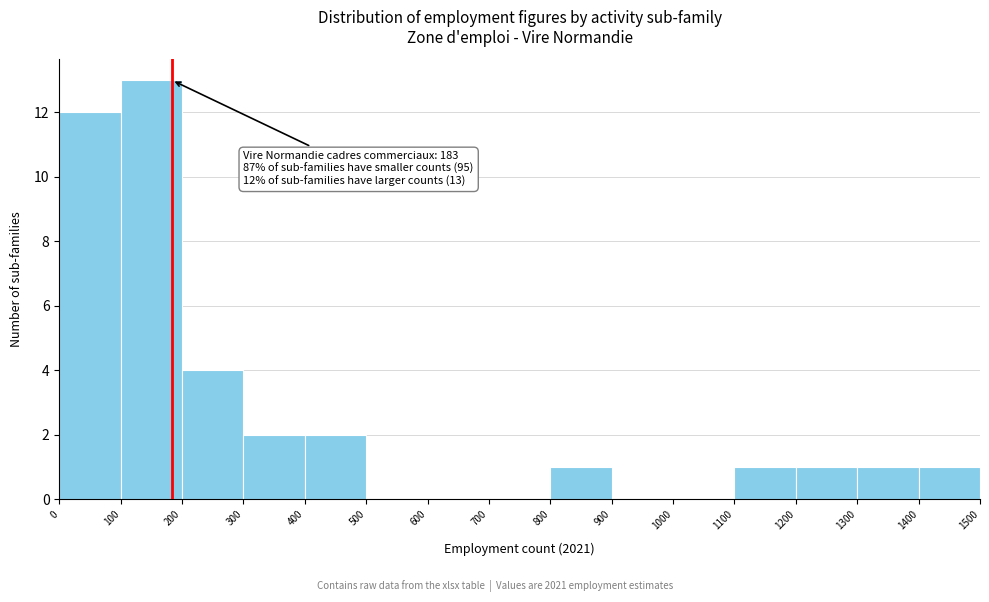

Which range on the x-axis has the tallest bar?

100 to 200